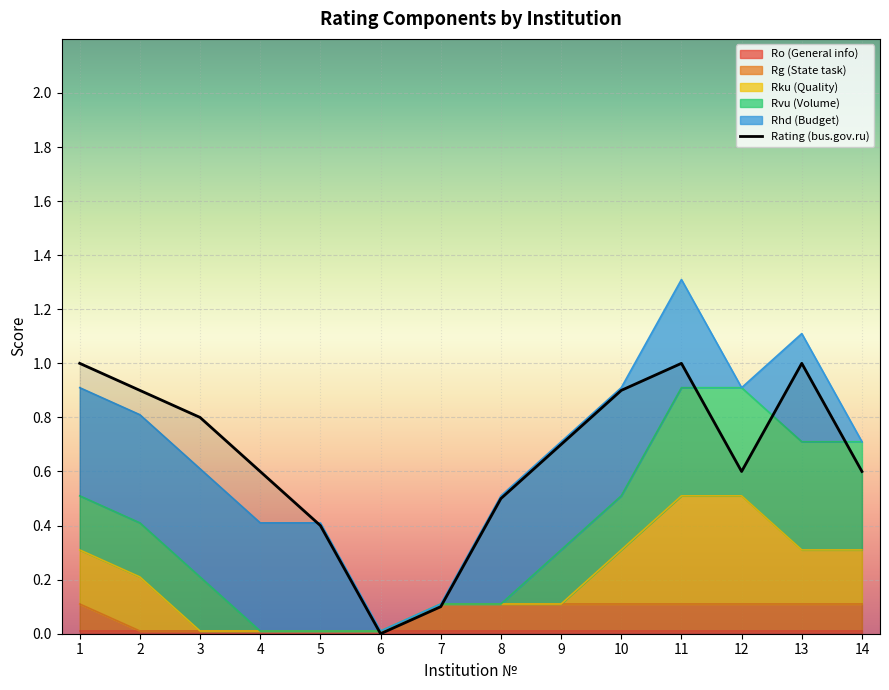

At which label is the value closest to 0?

6